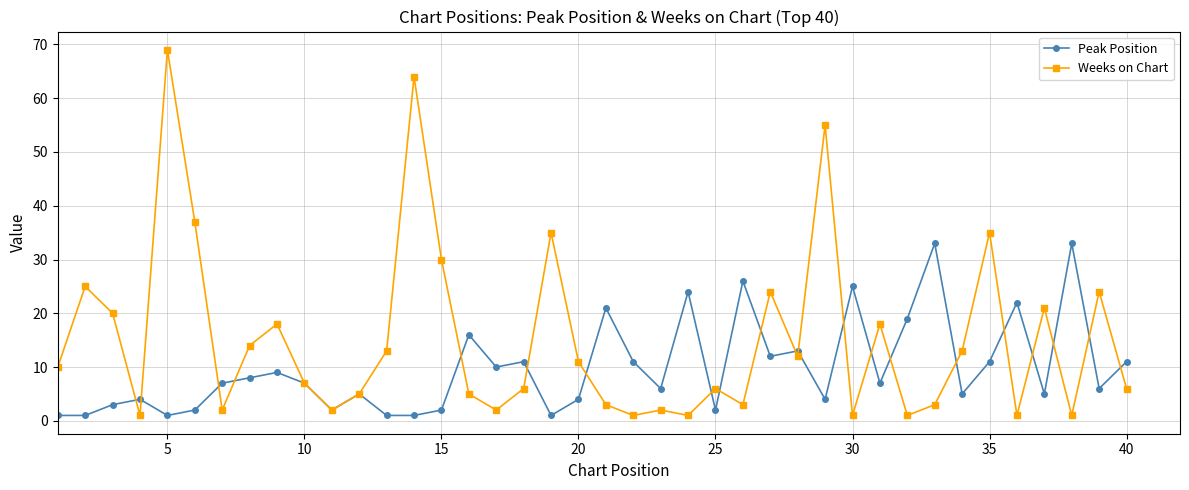

What is the value of the Peak Position point at the 28th from the left?

13